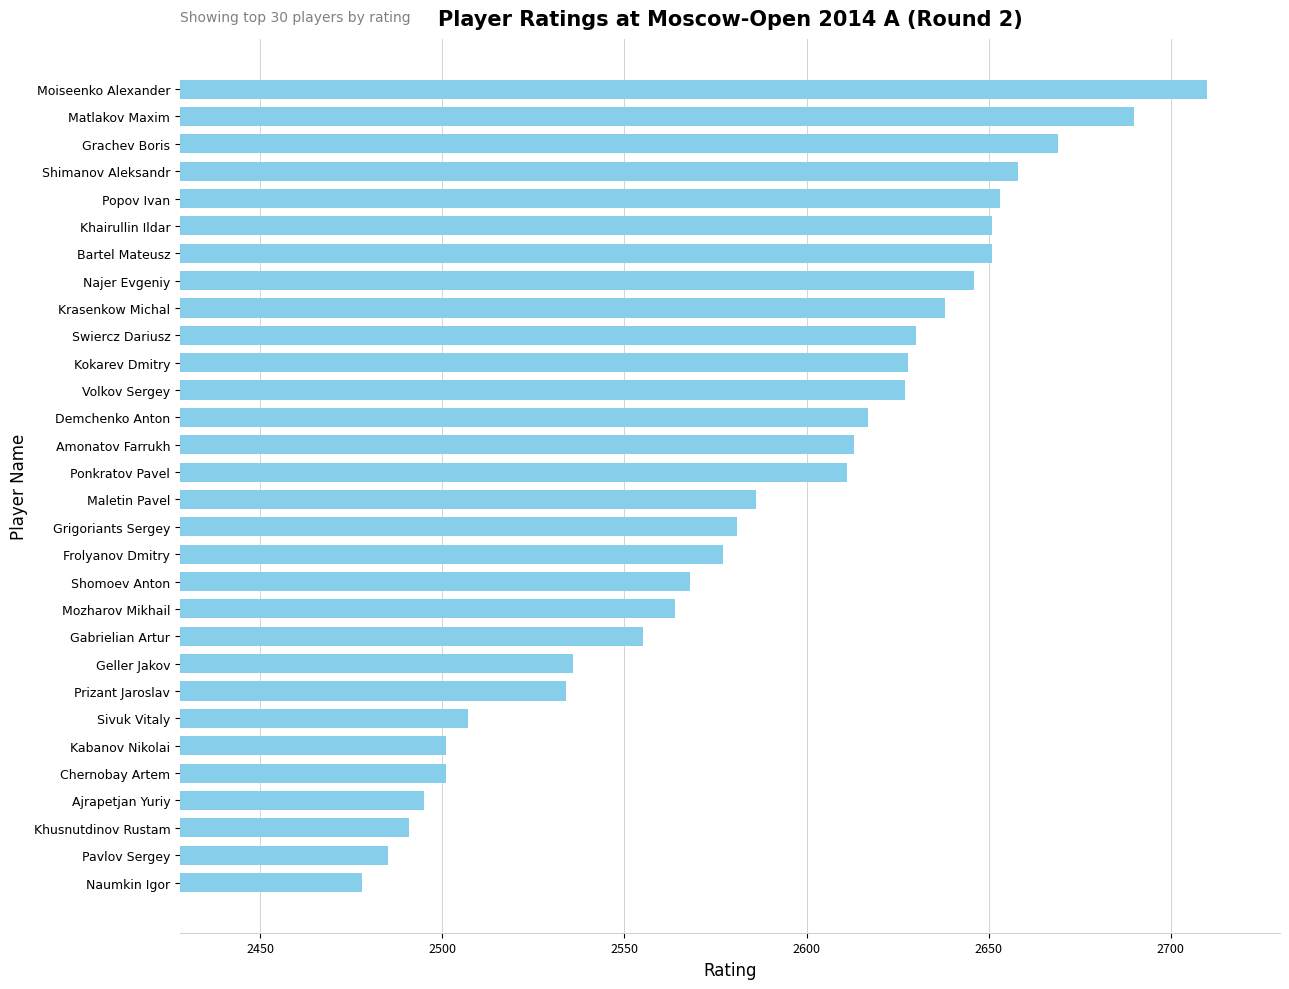

Approximately how many times larger is the value at Matlakov Maxim compared to Kokarev Dmitry?

1.0